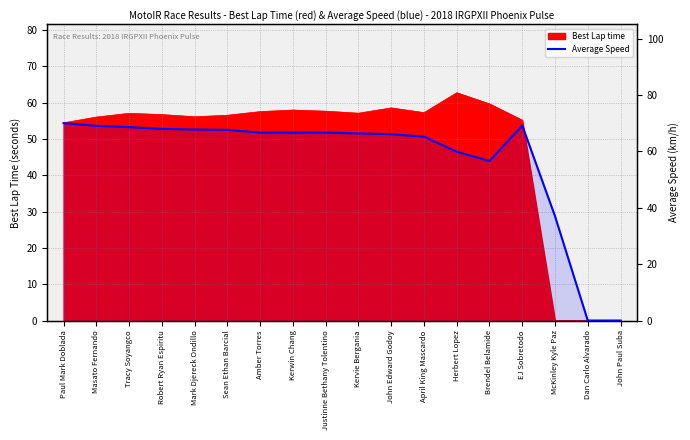

How many lines are shown in the chart?

1